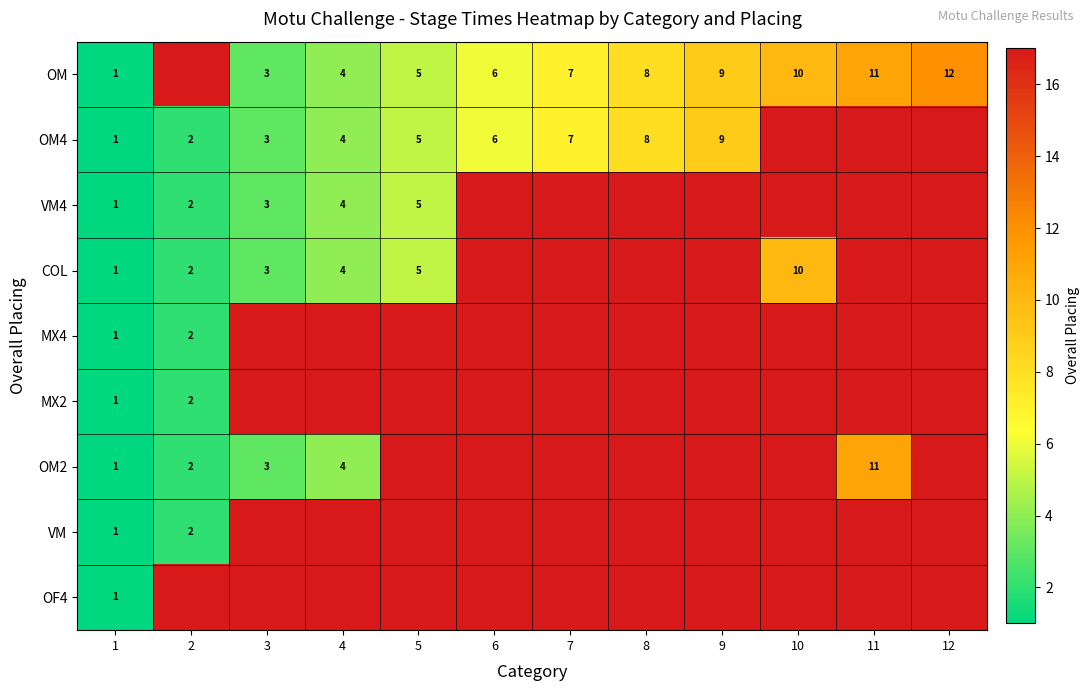

The MX4 series shows 3 at 2. True or false?

False